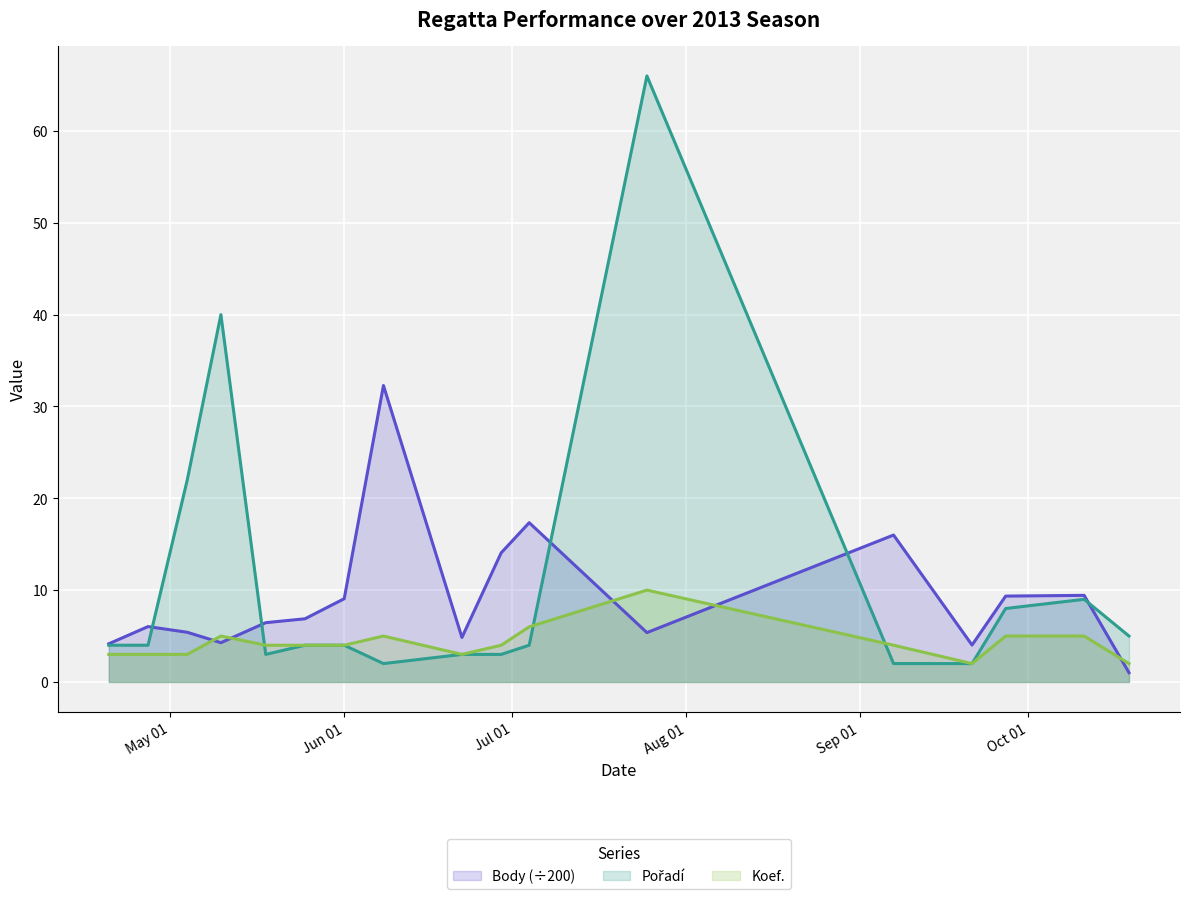

How many times do Body and Pořadí cross each other?

5